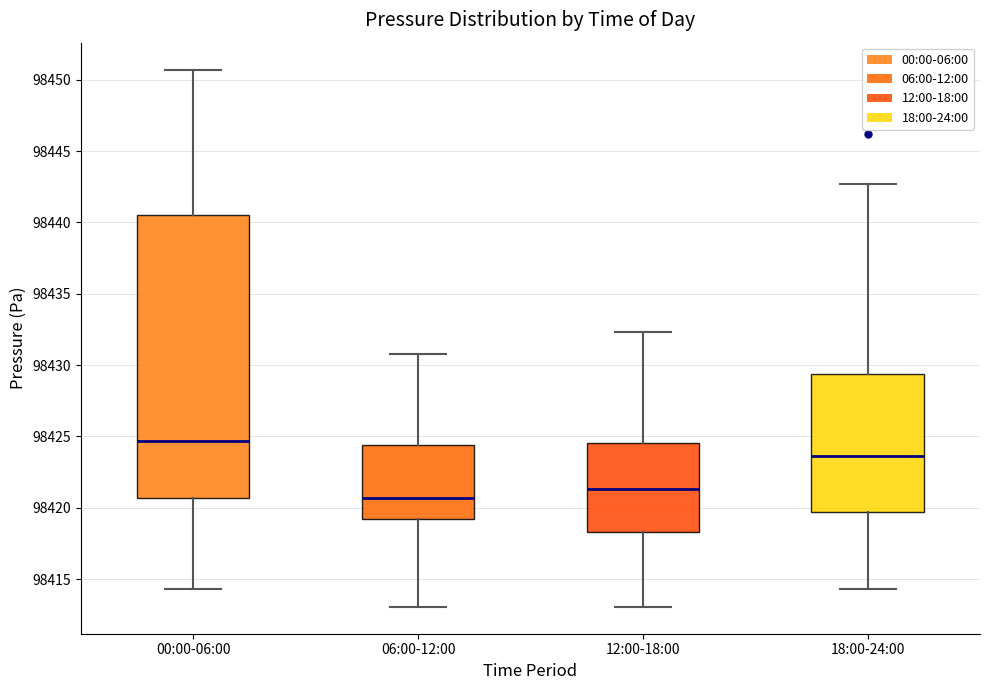

Where does the upper whisker of the box for 12:00-18:00 end on the y-axis? The values are not printed on the chart, so give them approximately, as read against the axis.

98432.5